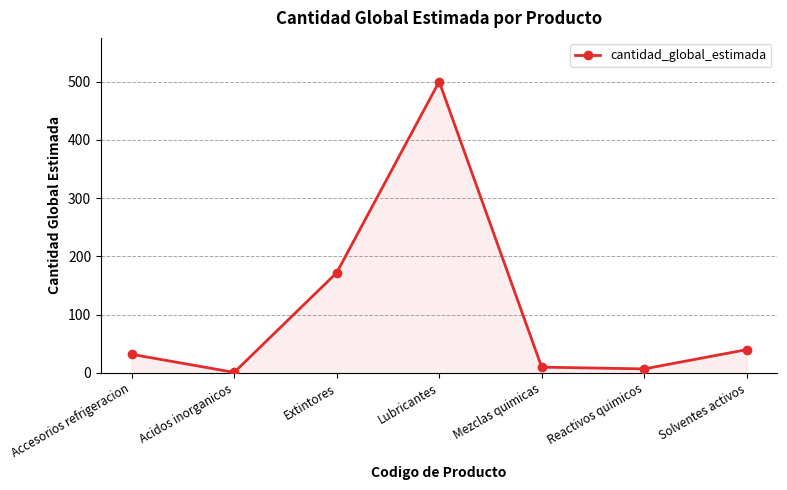

Between Acidos inorganicos and Extintores, which is larger?

Extintores